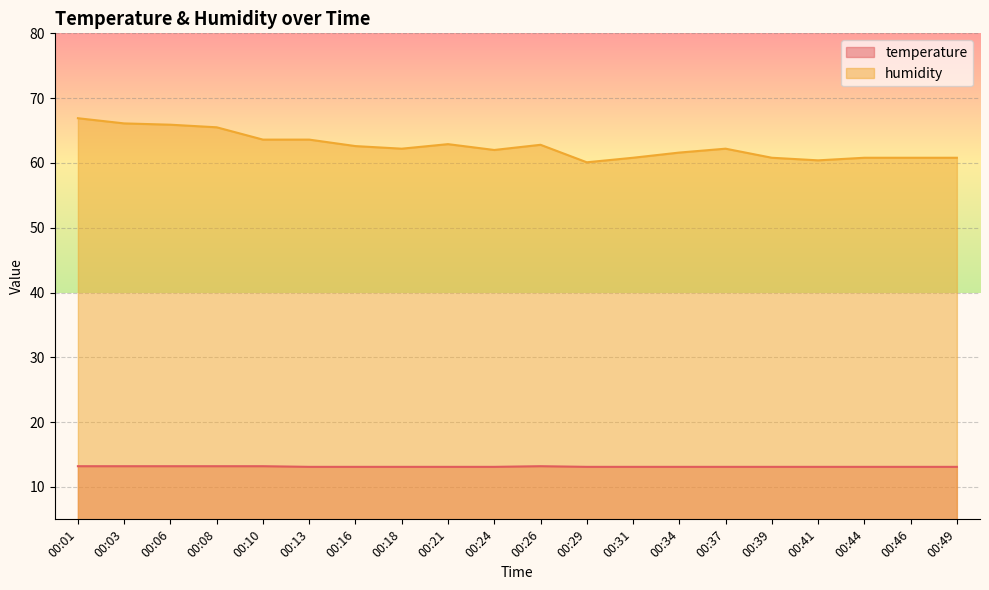

List the series in order of their overall mean, lowest first.

temperature, humidity